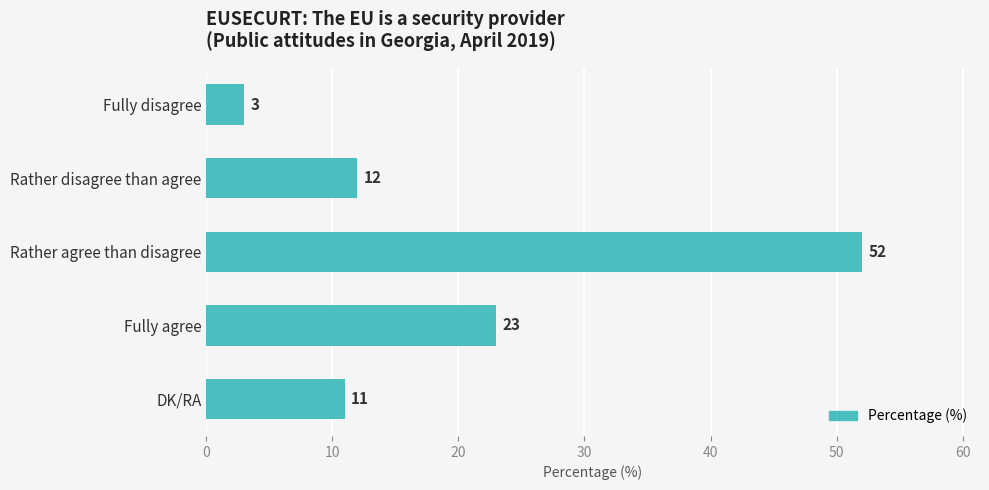

What is the average value?

20